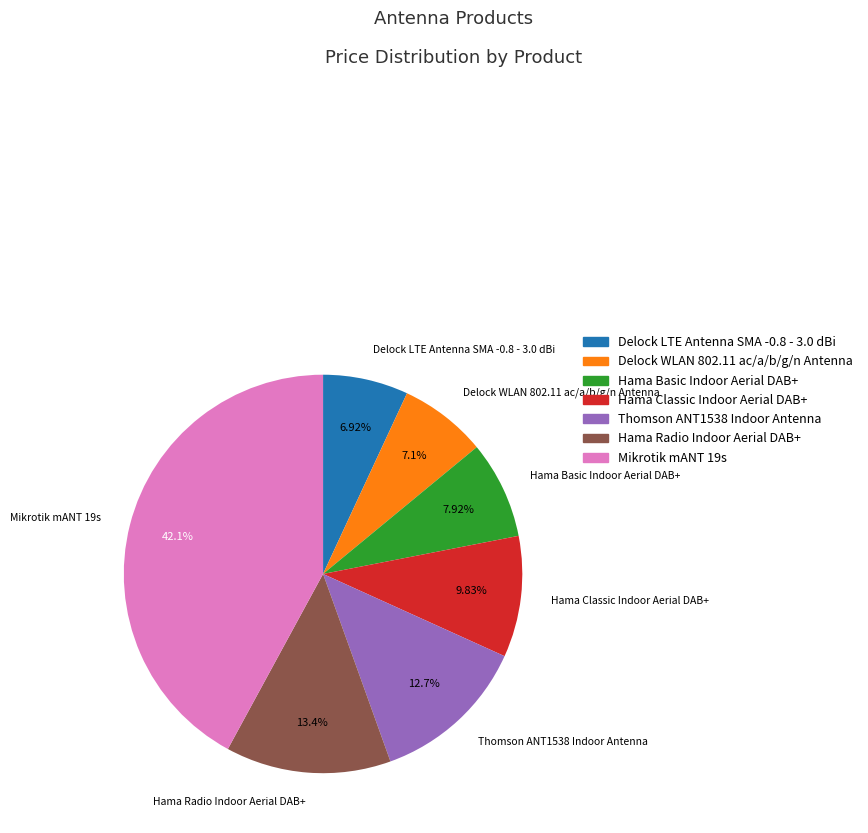

To the nearest percent, what is the combined percentage of Hama Radio Indoor Aerial DAB+ and Thomson ANT1538 Indoor Antenna?

26%